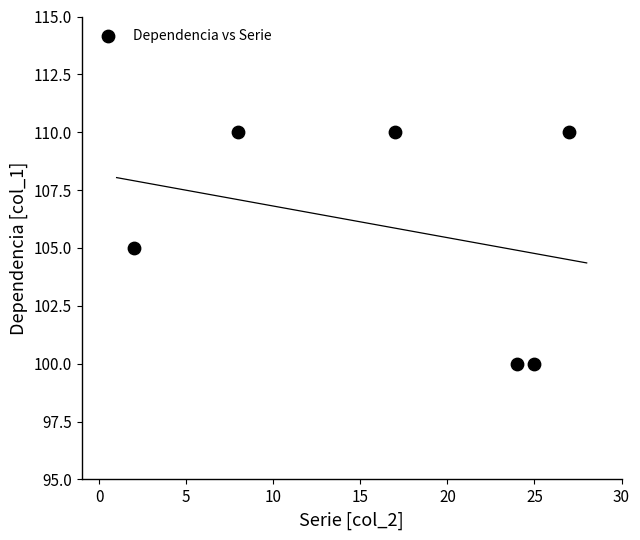

What is the average X value?

17